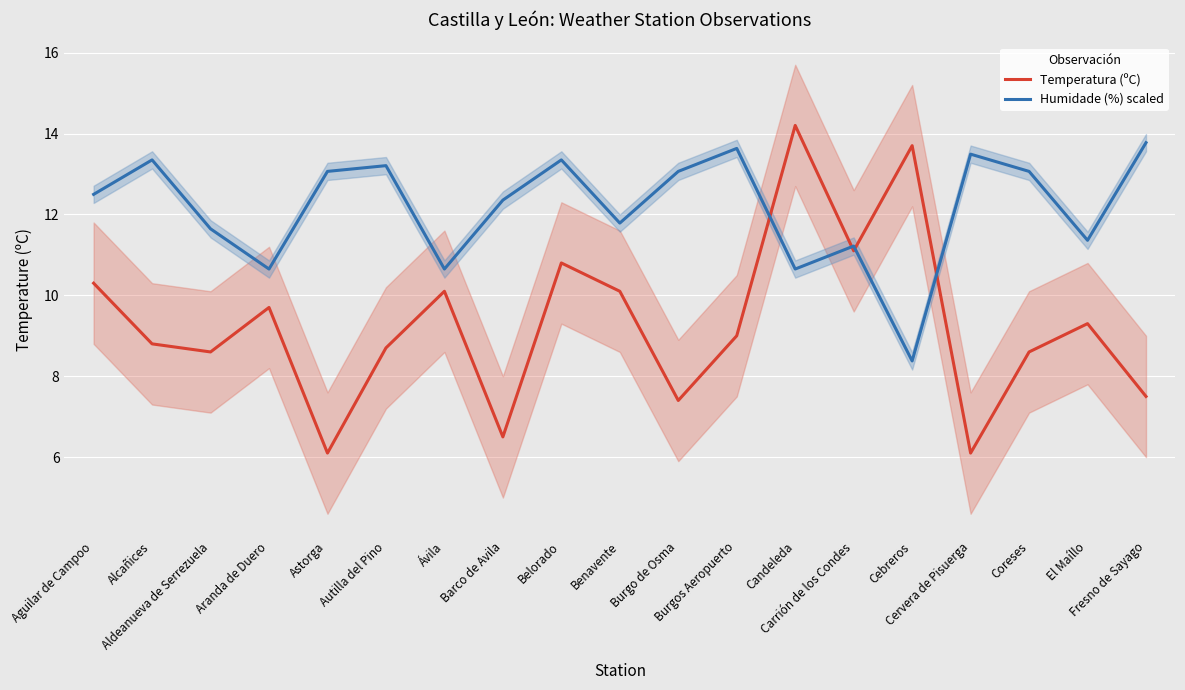

In Humidade (%) scaled, how many points are lower than both neighbors (excluding endpoints)?

6